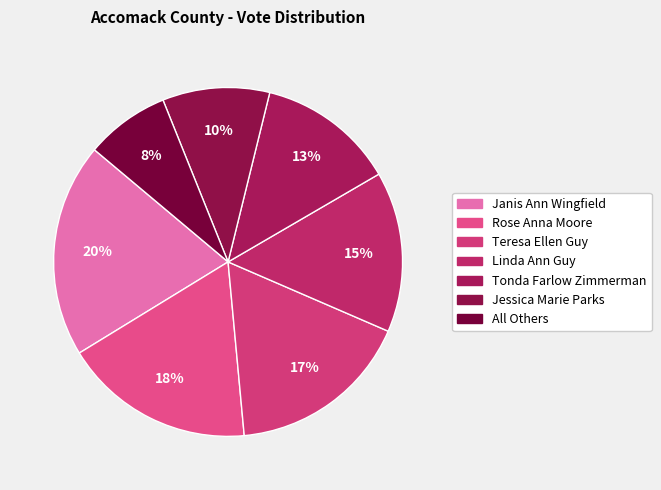

To the nearest percent, what is the average slice percentage?

14%